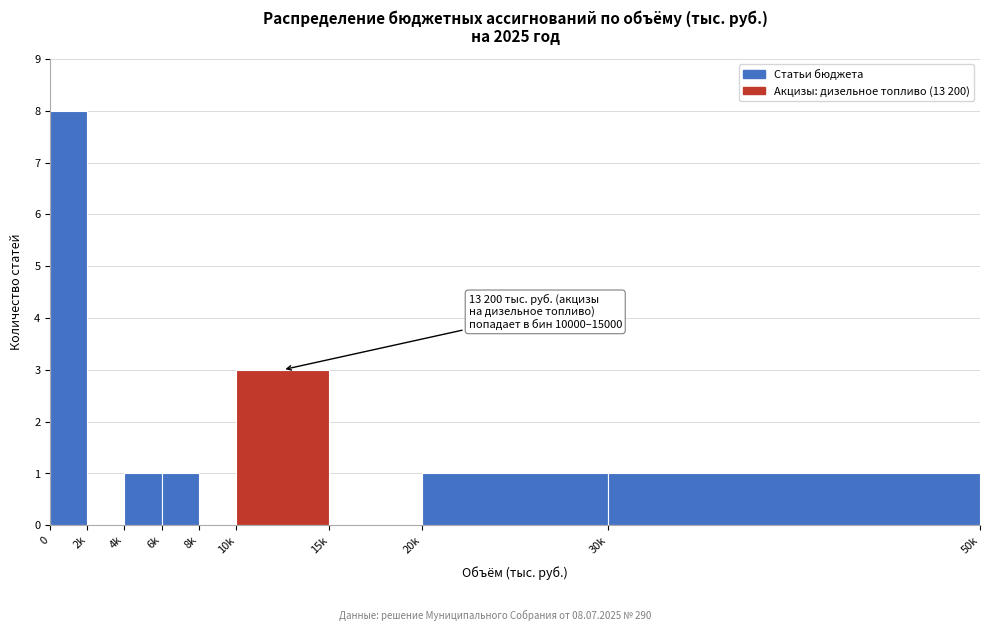

Reading right to left, what are all the values shown in this chart?

30k=1	20k=1	15k=0	10k=3	8k=0	6k=1	4k=1	2k=0	0=8